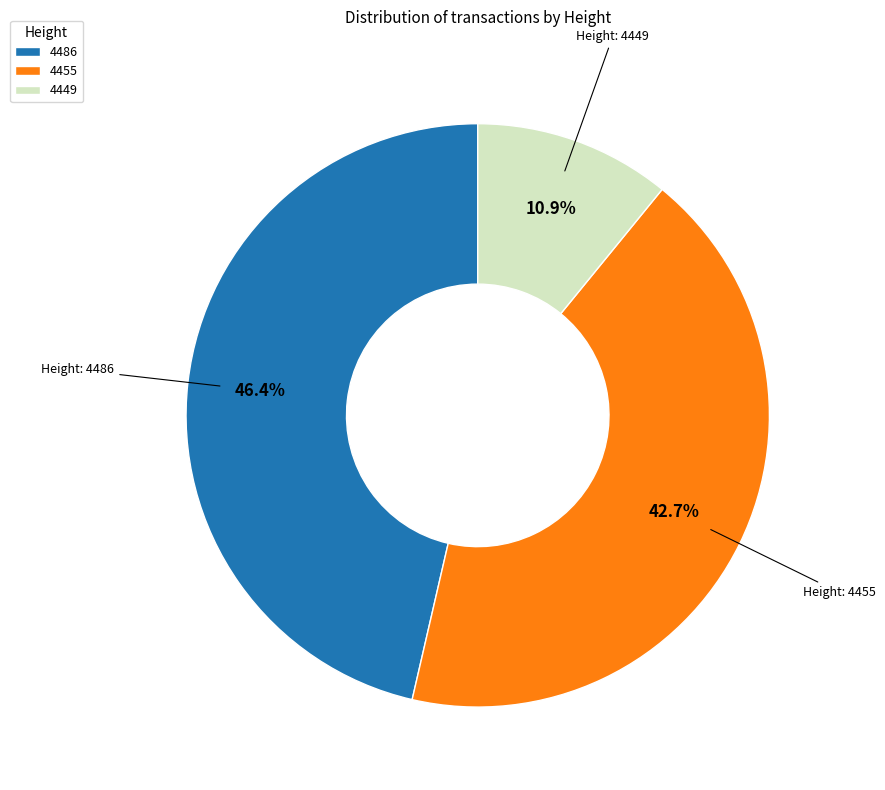

To the nearest percent, what portion does 4455 represent?

43%